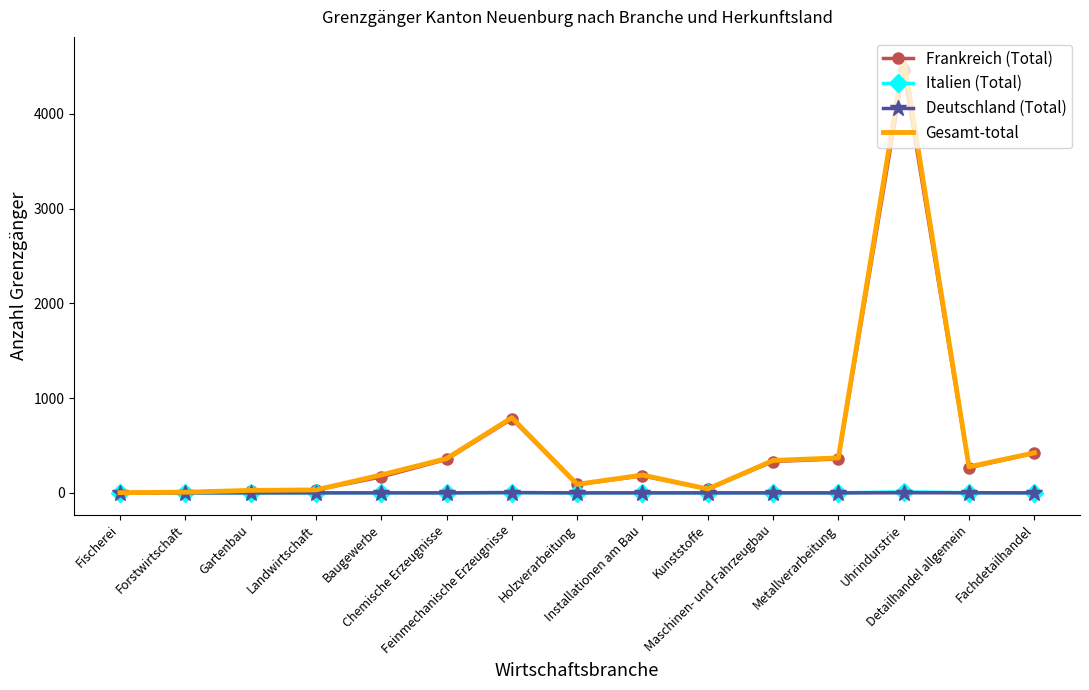

Which category has the highest value in the Gesamt-total series?

Uhrindurstrie